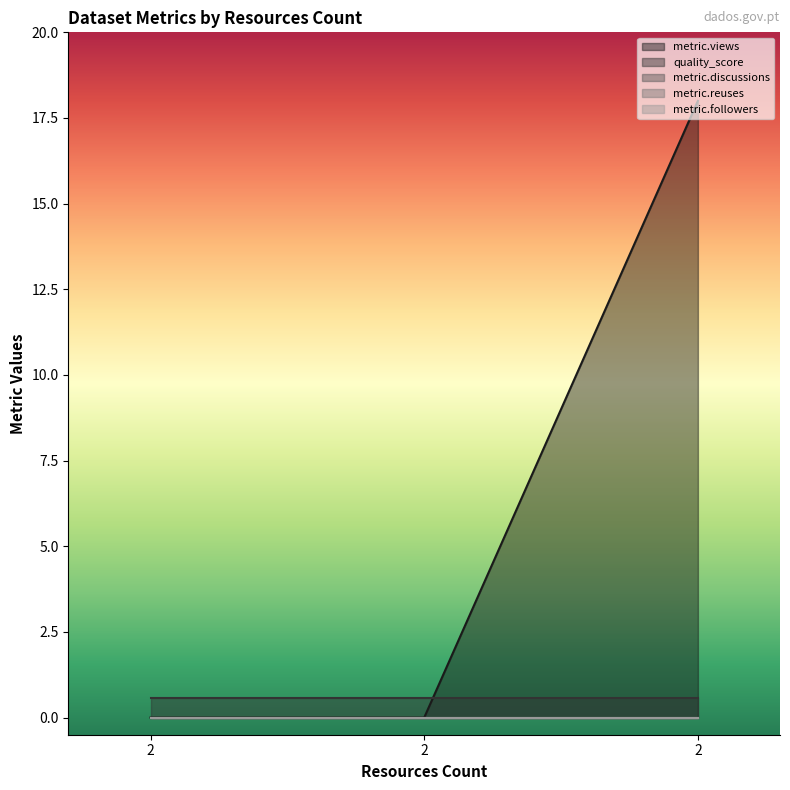

Which series changed the most between 2 and 2?

metric.views